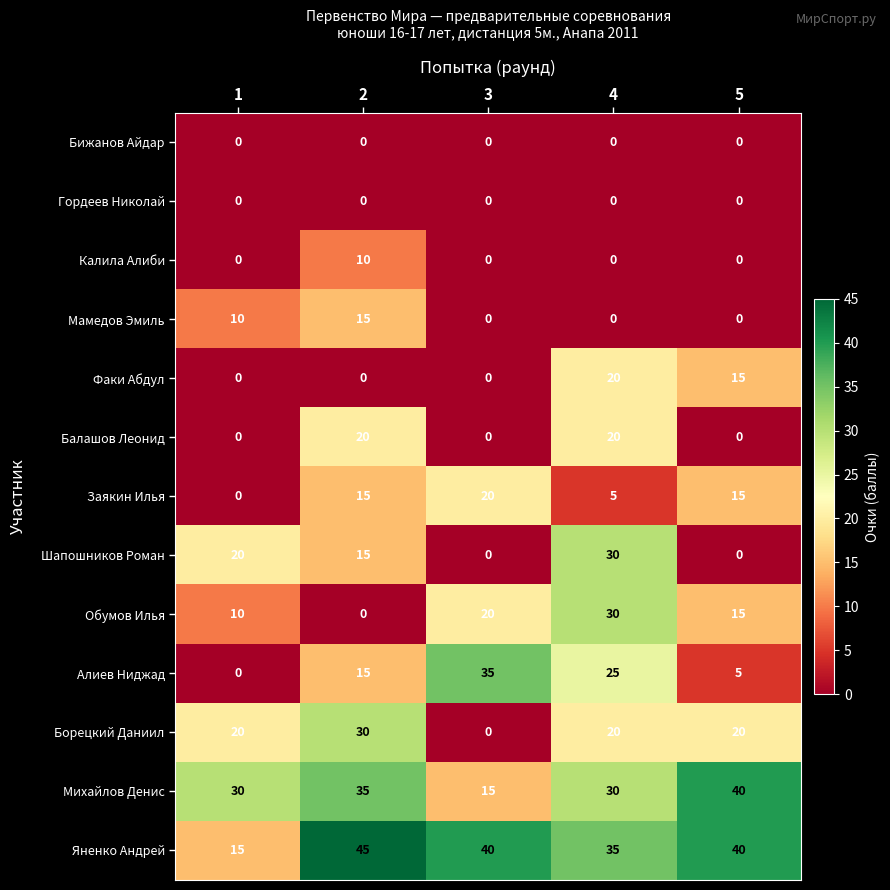

Between 3 and 4, which series saw the biggest shift?

Шапошников Роман